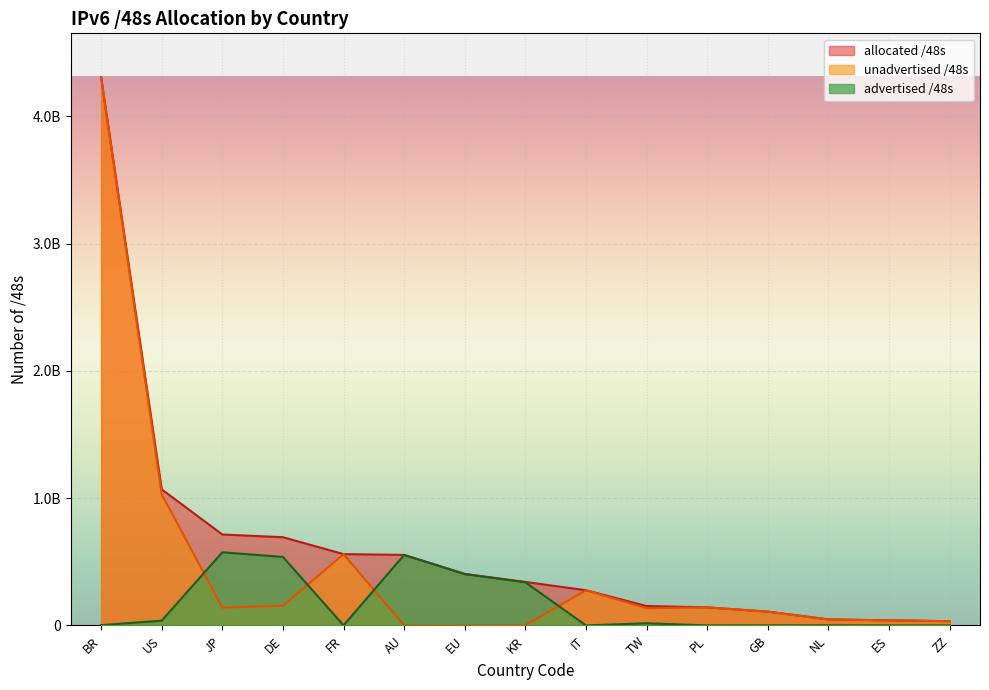

After their last crossing, which series has the higher values: advertised /48s or unadvertised /48s?

unadvertised /48s